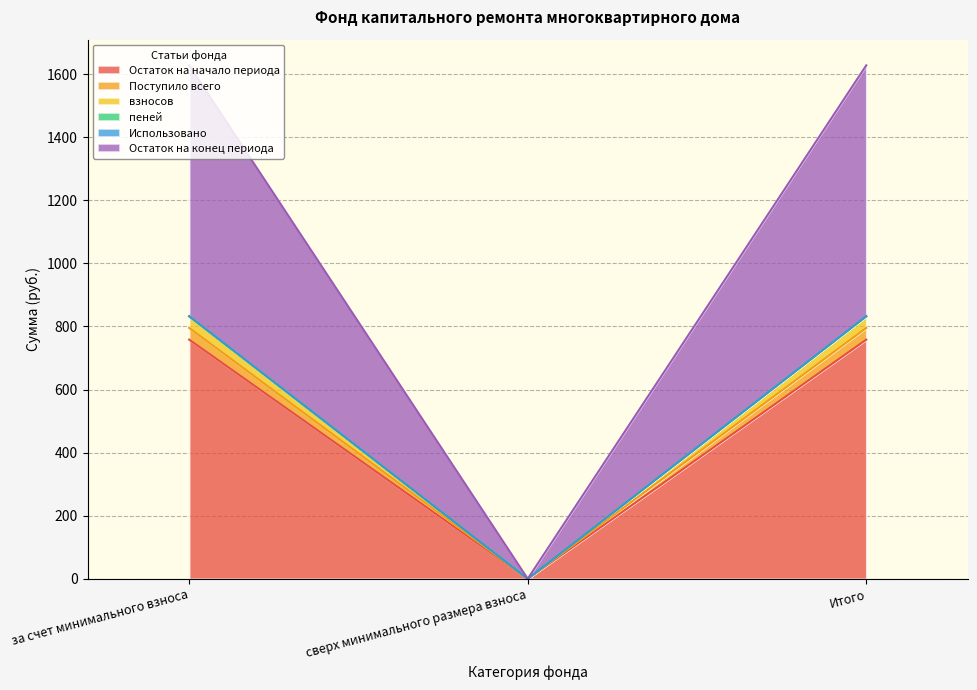

What is the highest value of the Остаток на начало периода series?

758.2